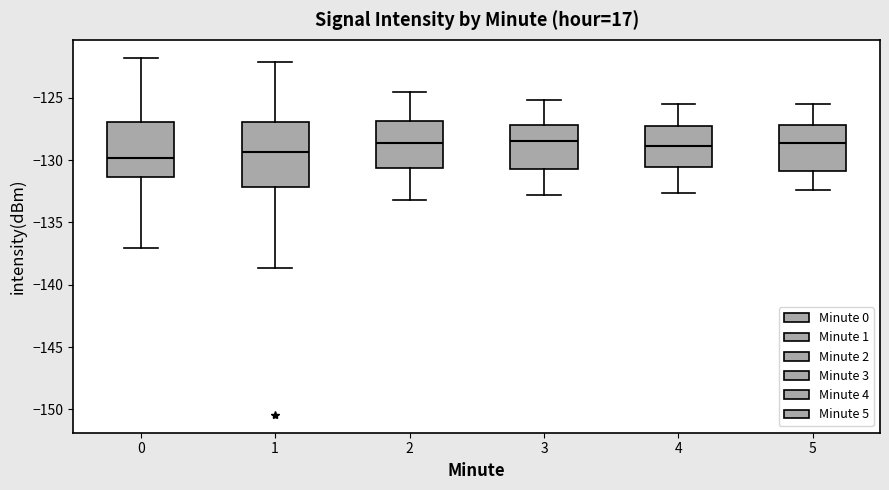

Comparing the boxes themselves (not the whiskers), which one is the tallest?

1